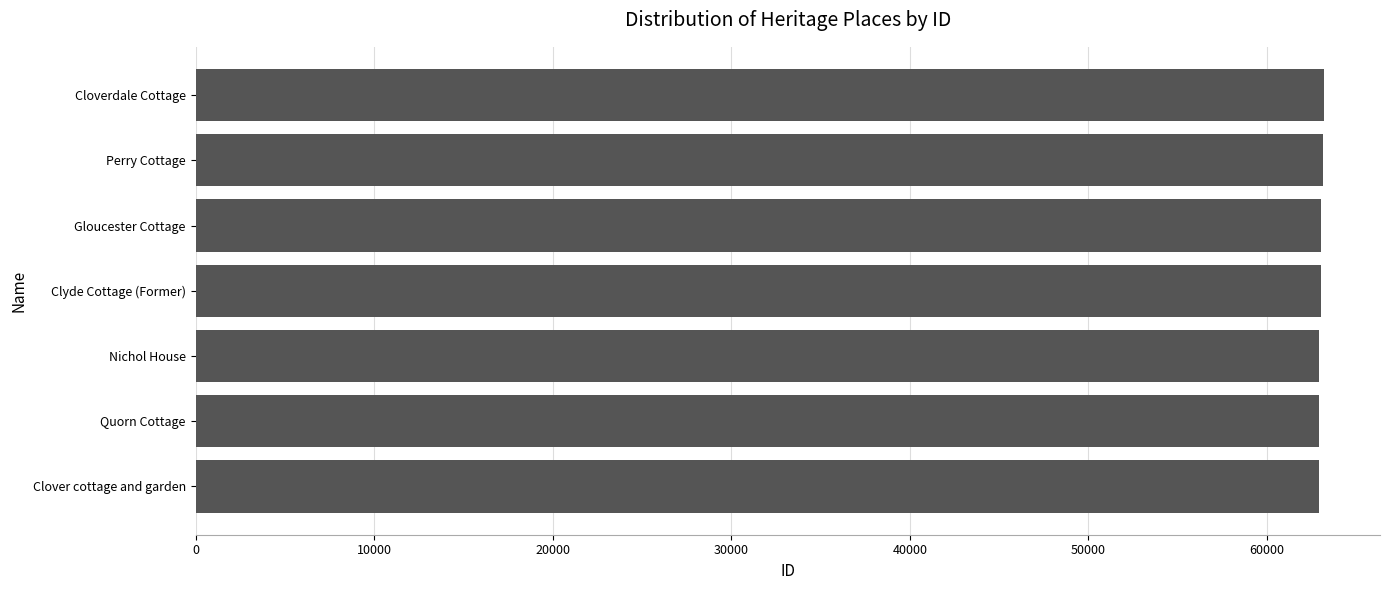

Are the bars grouped side by side (vs. stacked)?

No